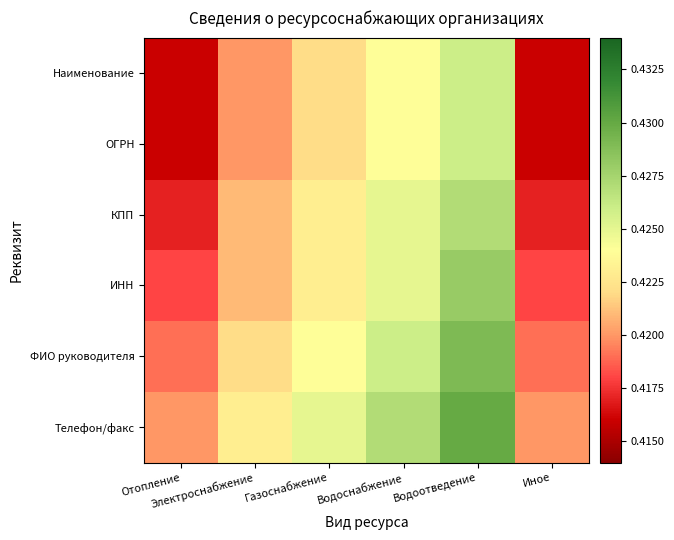

At which category is the sum across all series the highest?

Водоотведение